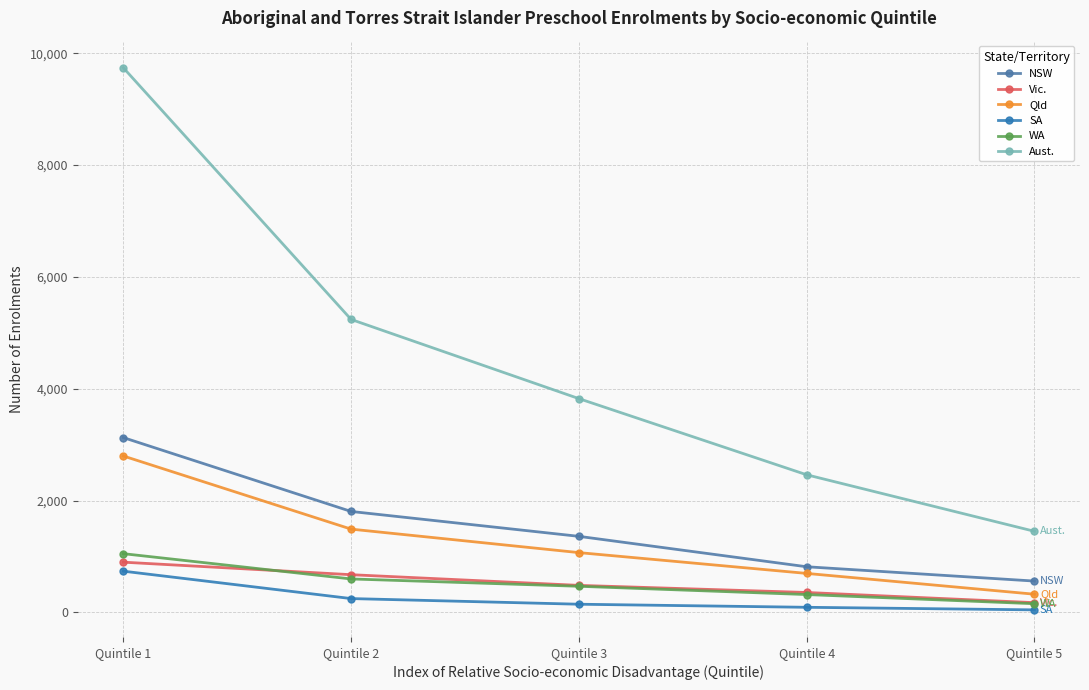

At which label does Qld reach its minimum?

Quintile 5